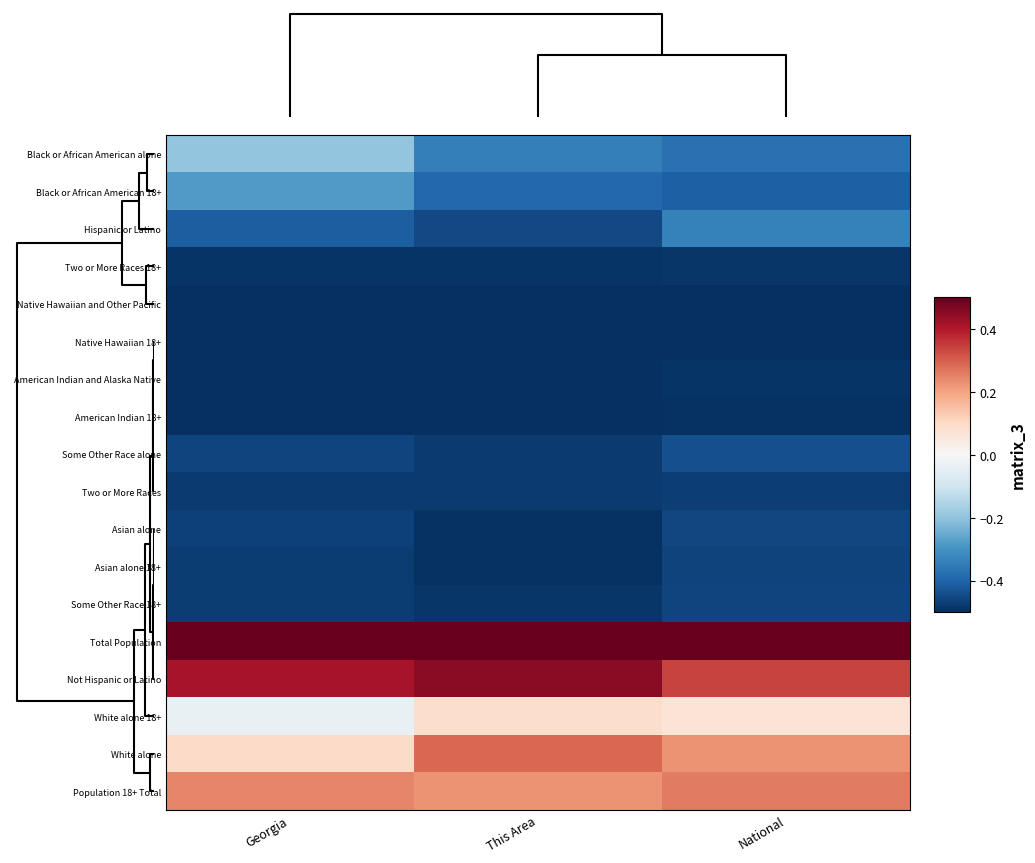

At how many categories does at least one series exceed 0?

3